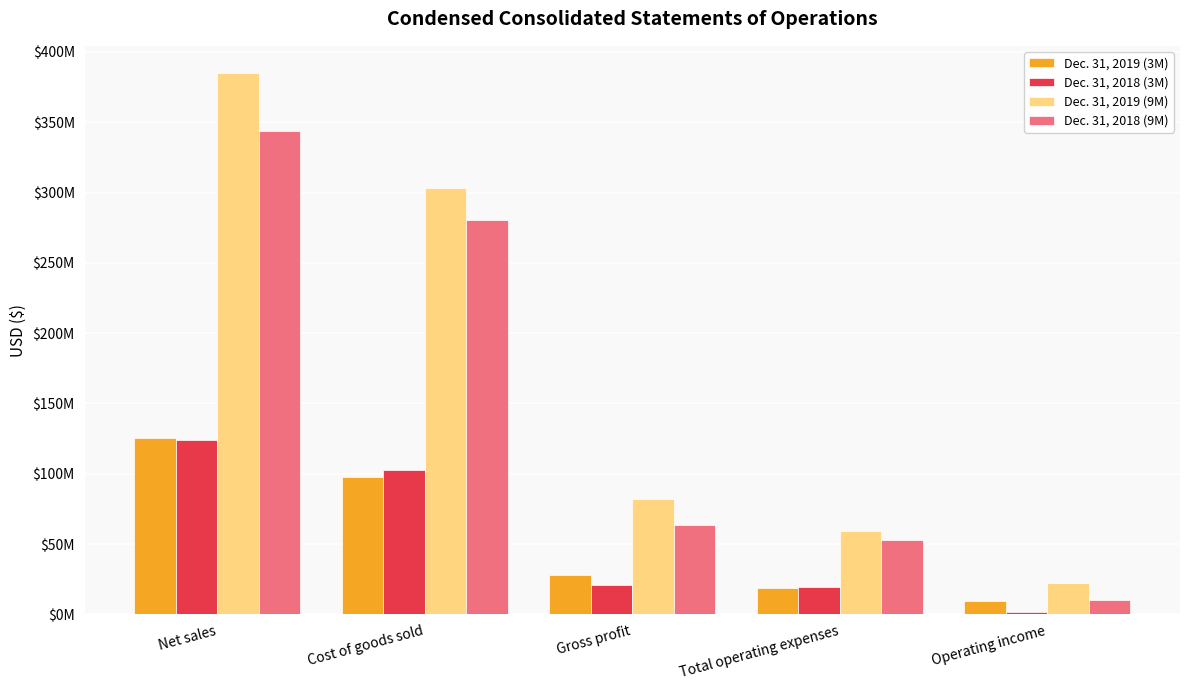

The value of Dec. 31, 2018 (9M) at Total operating expenses is 53071000. True or false?

True